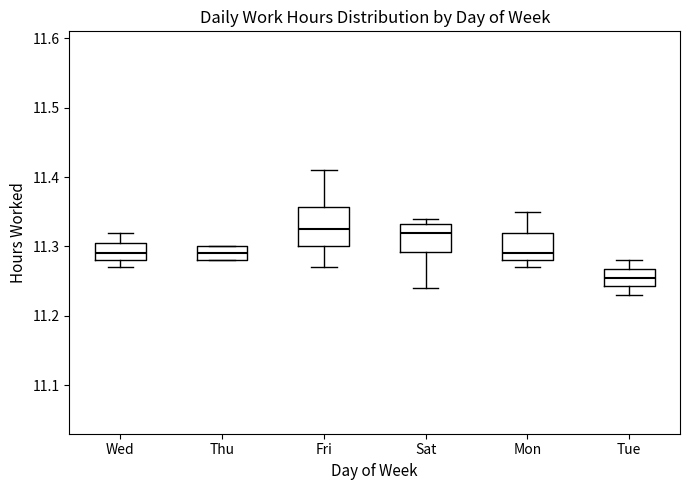

Where does the upper whisker of the box for Wed end on the y-axis? The values are not printed on the chart, so give them approximately, as read against the axis.

11.32